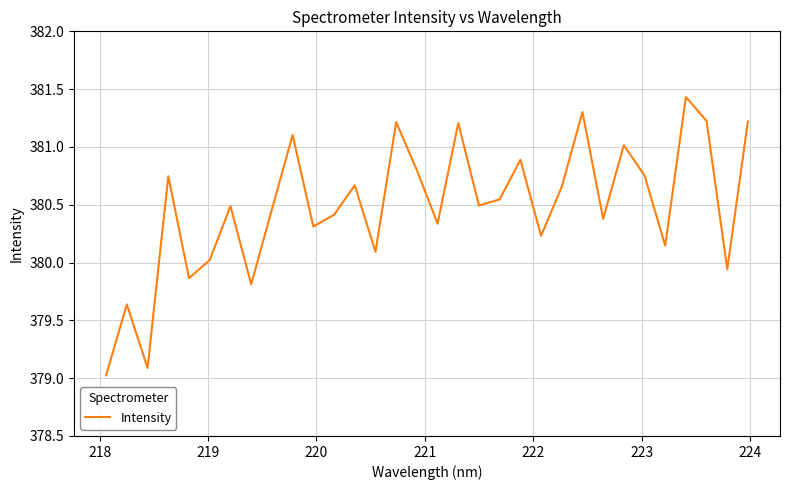

Is this an area chart (filled region under the line)?

No